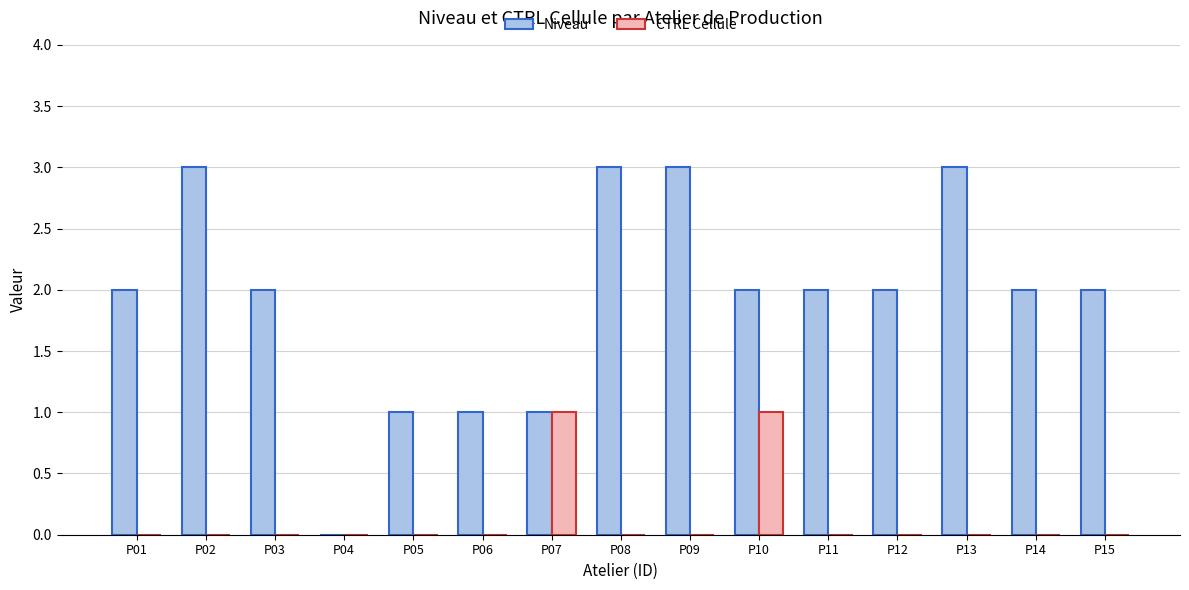

Which series changed the most between P13 and P15?

Niveau